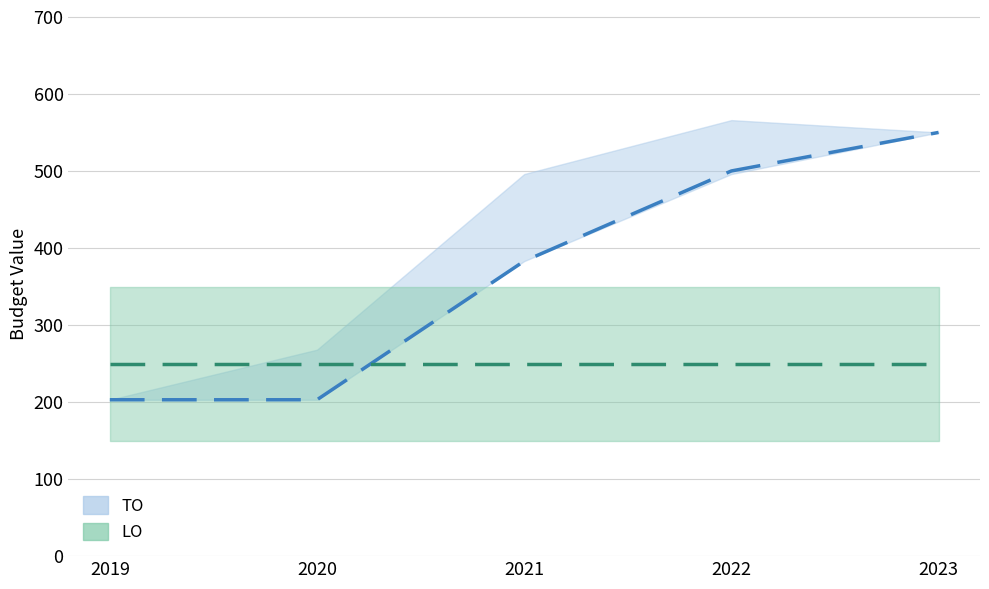

Which series has the largest total across all categories?

TO